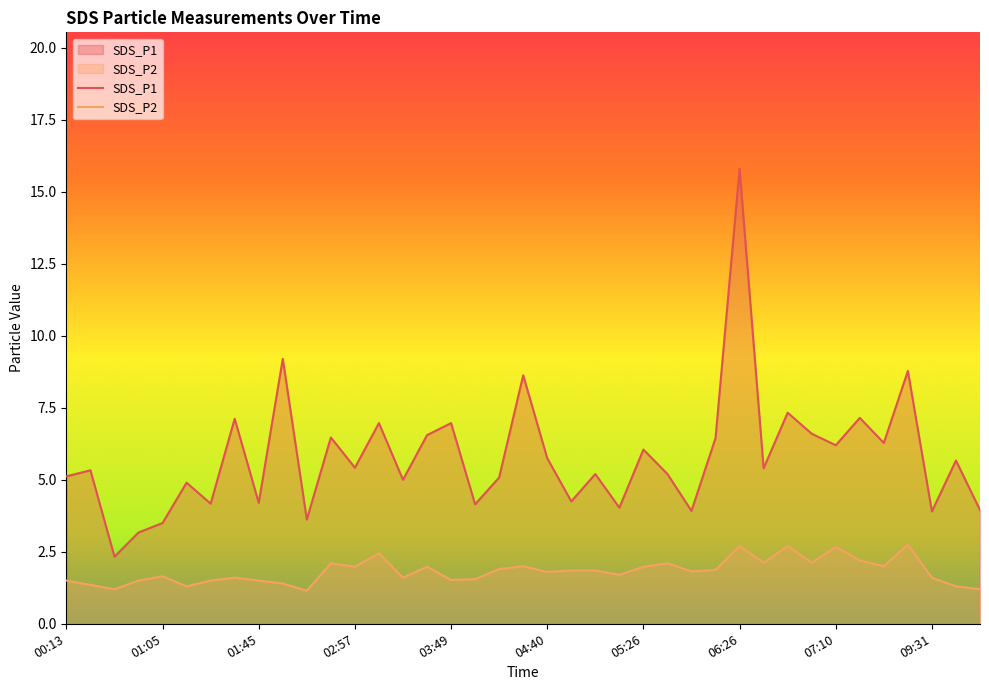

At how many categories does at least one series exceed 4?

32